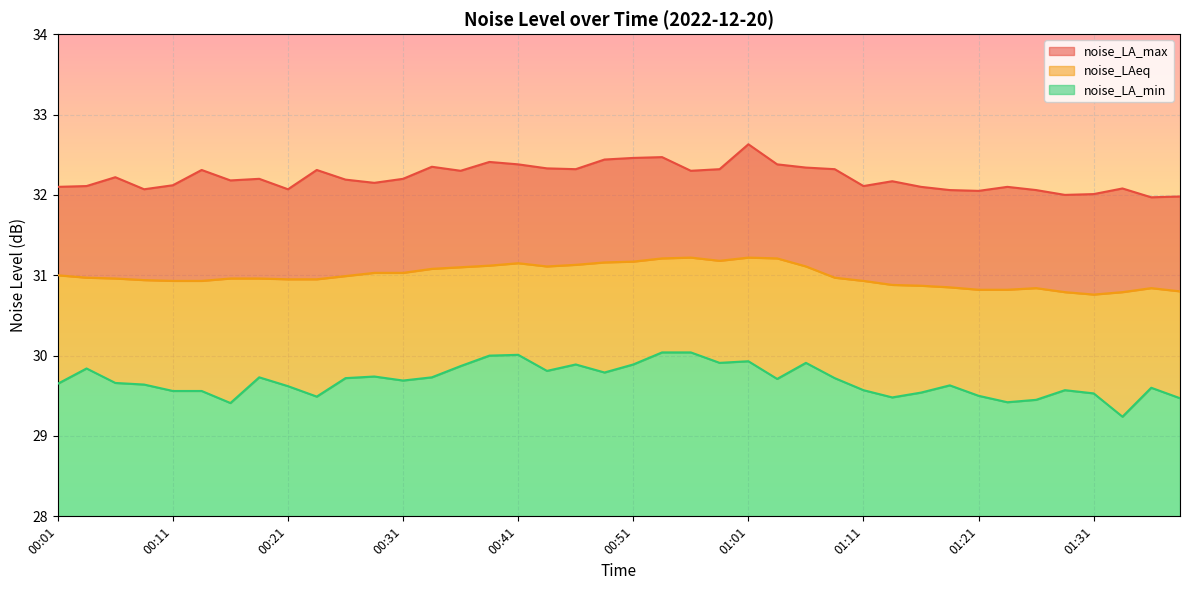

Count the number of categories in the chart.

40